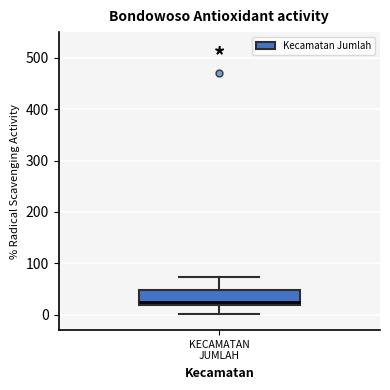

Transcribe this box plot: give where the median line is, the range the box spans, and where the two whiskers end, as read against the y-axis. The values are not printed on the chart, so give them approximately, as read against the axis.

median 30, box 20 to 50, whiskers 0 to 70